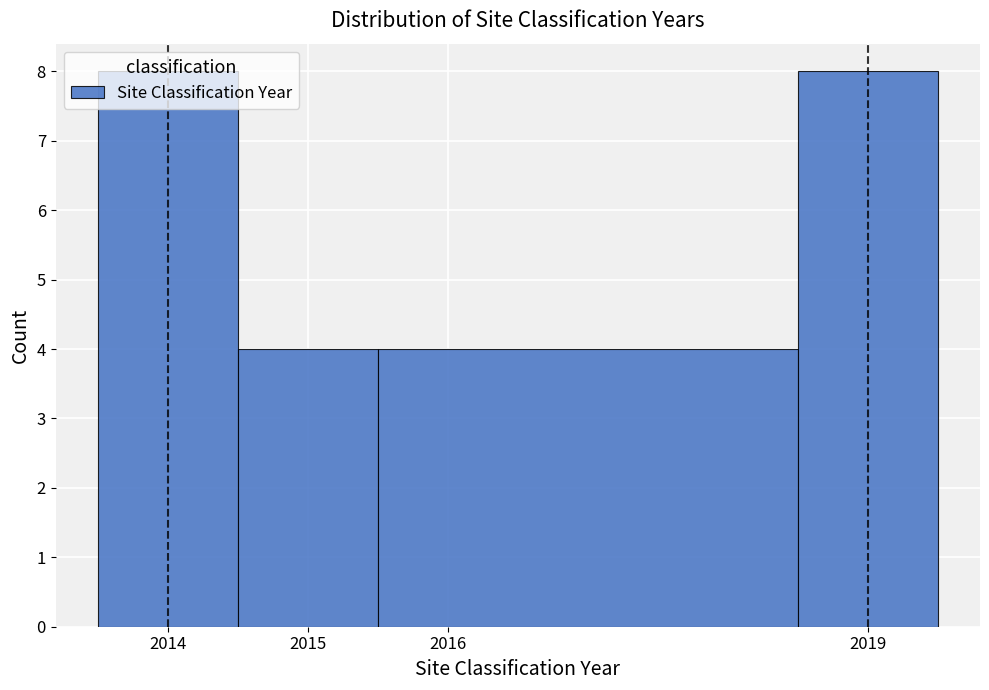

Reading left to right, transcribe this chart: for each bar, give the range it covers on the x-axis and its height. The values are not printed on the chart, so give them approximately, as read against the axis.

2013.5 to 2014.5: 8
2014.5 to 2015.5: 4
2015.5 to 2018.5: 4
2018.5 to 2019.5: 8